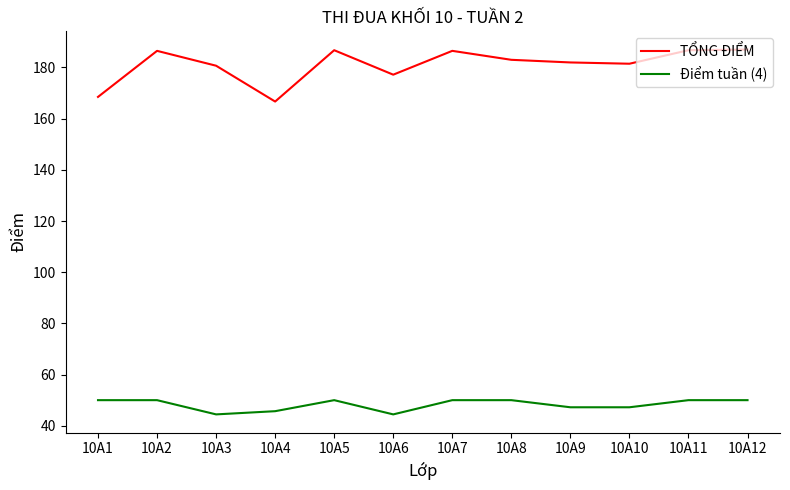

True or false: Điểm tuần (4) has a value of 50.0 at 10A1.

True